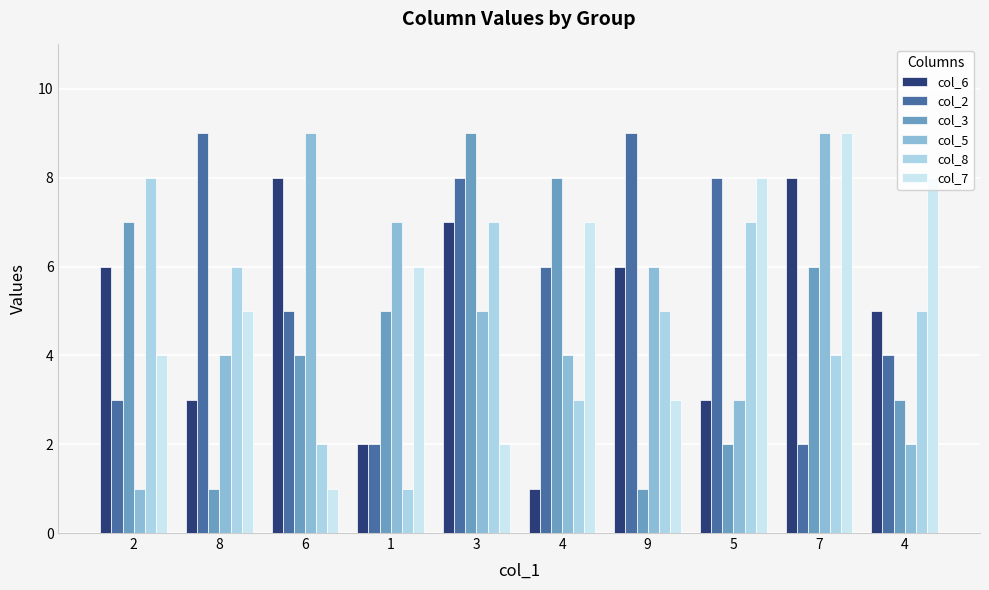

Does the chart contain stacked bars?

No